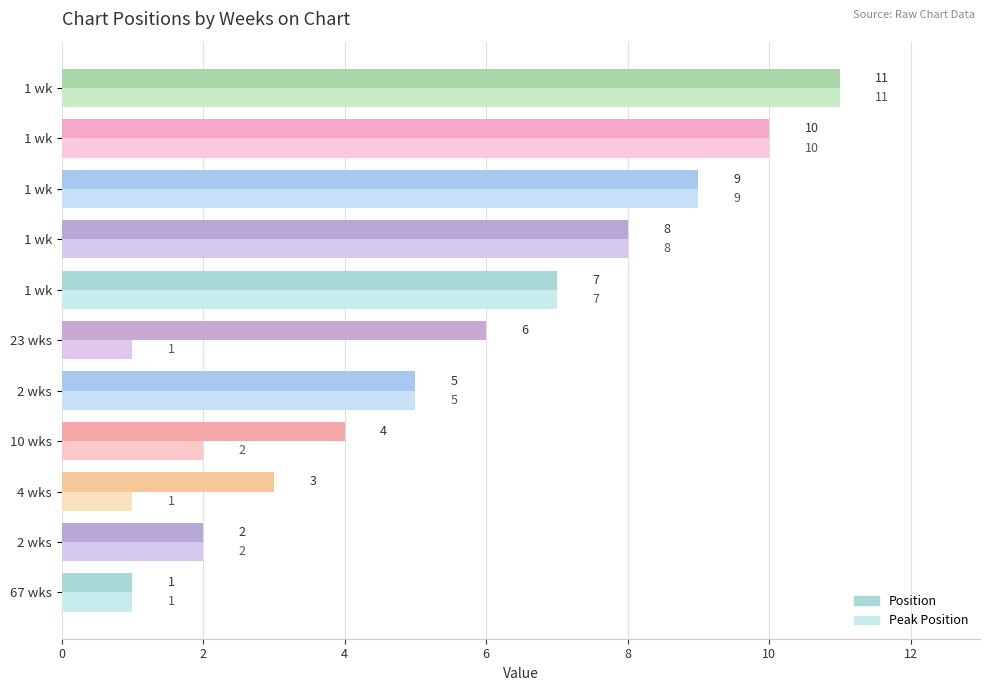

Count the number of data series in this chart.

2